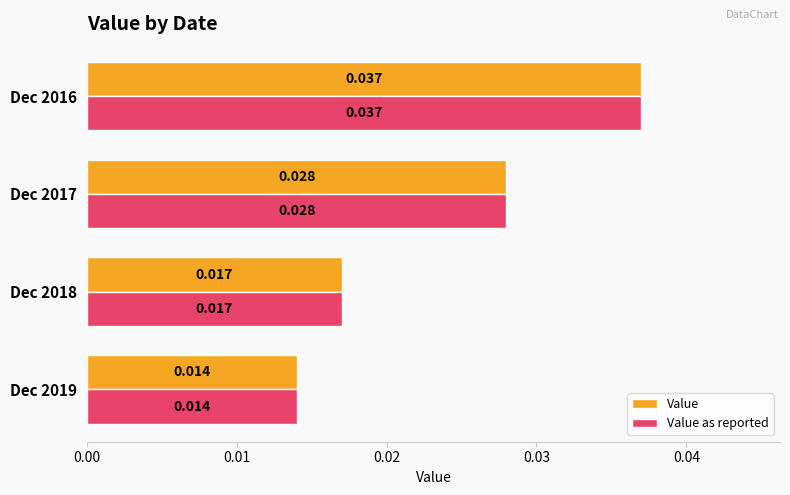

How many Value values are between 0 and 1?

4